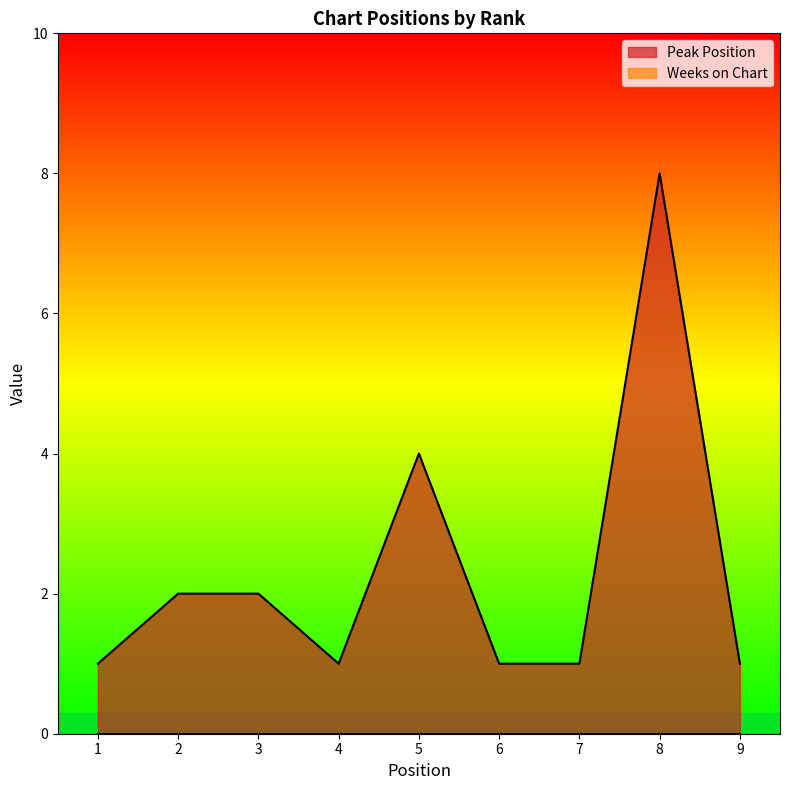

At which category does the data reach its first local peak?

5